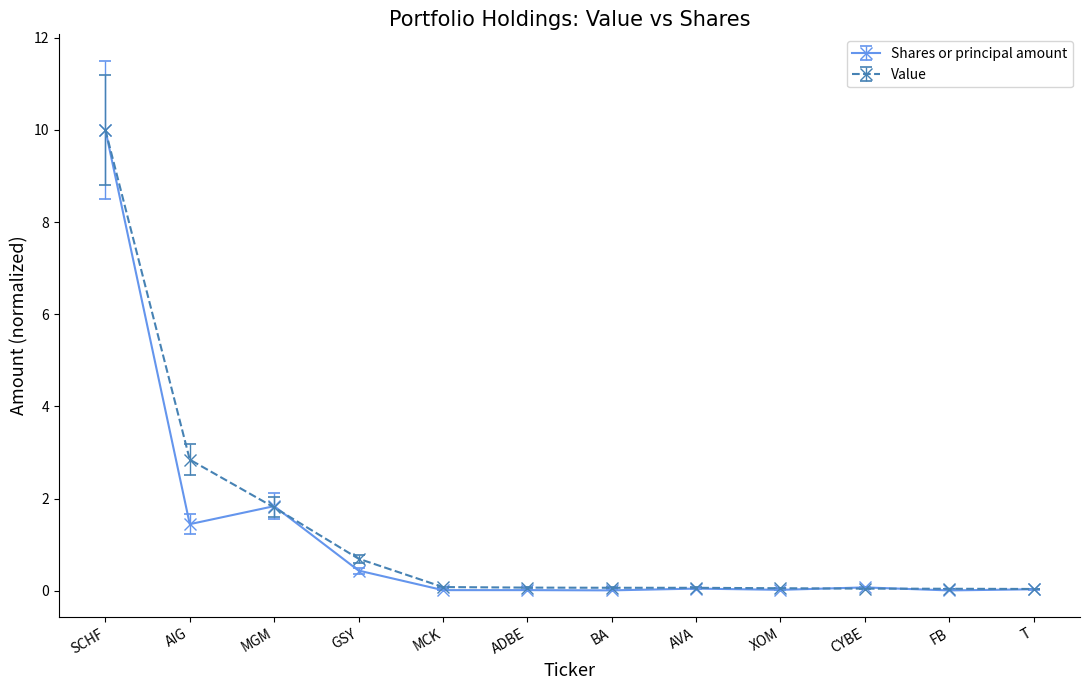

Between AIG and GSY, which series saw the biggest shift?

Value